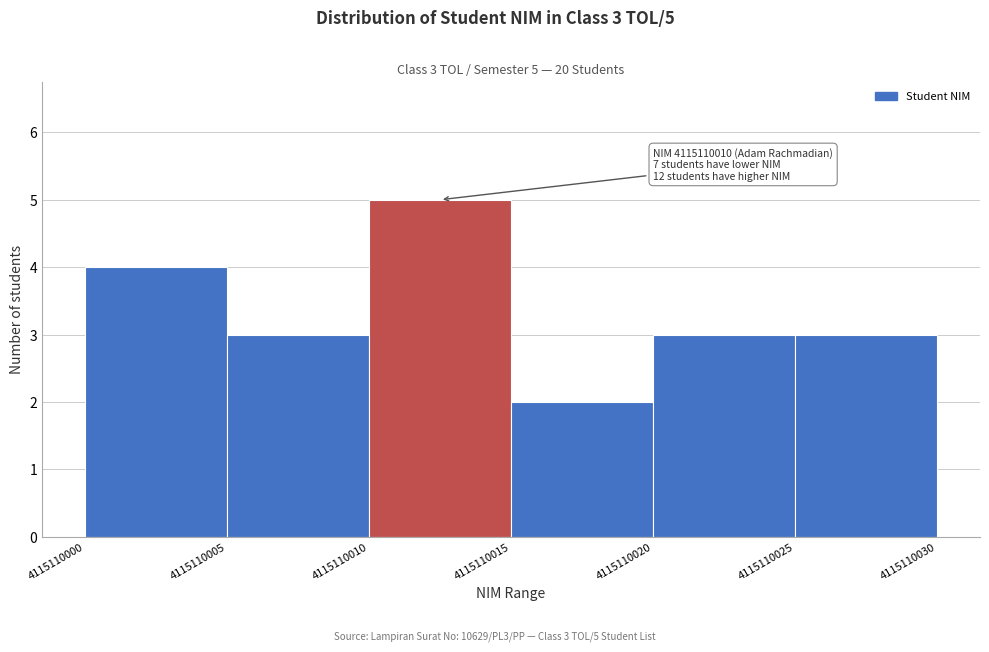

Which range on the x-axis has the tallest bar?

4115110010 to 4115110015